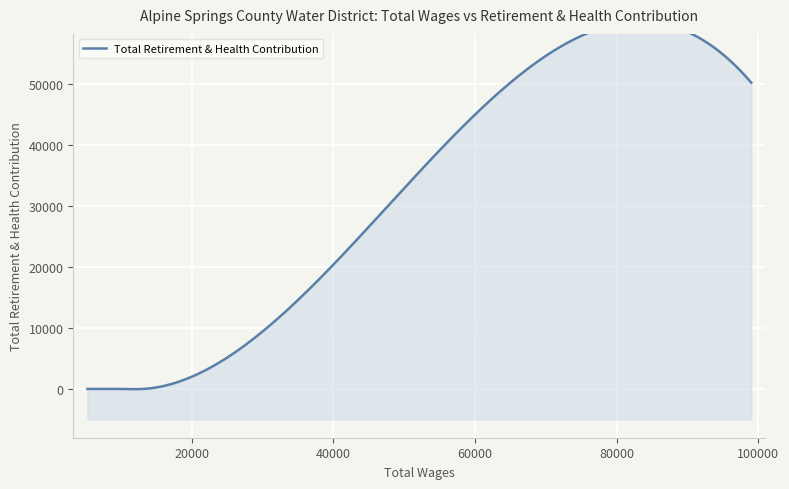

Rank the categories by value from highest to lowest.

99016.0, 62777.0, 5295.0, 7633.0, 9504.0, 13186.0